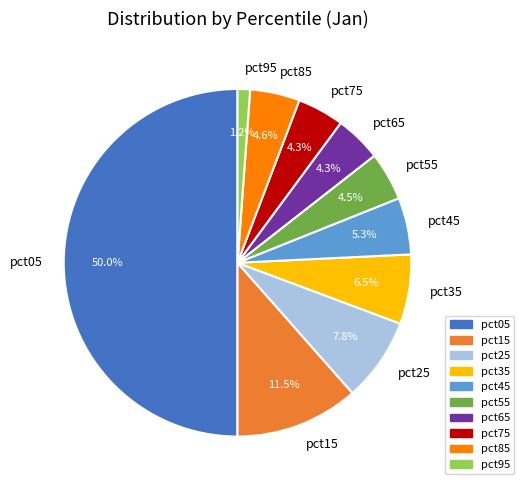

What is the largest slice in the pie chart?

pct05